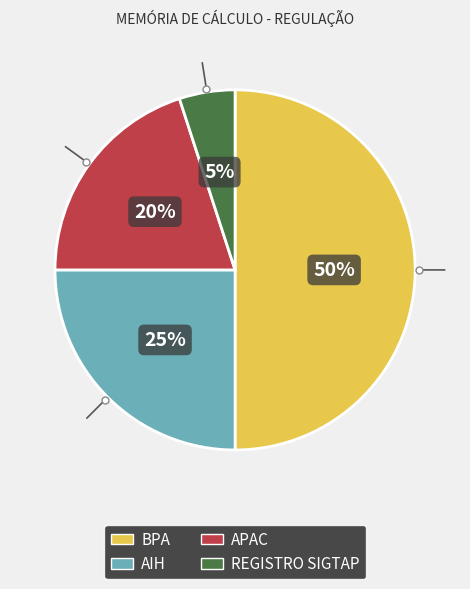

Do BPA and REGISTRO SIGTAP together represent more than half of the pie?

Yes